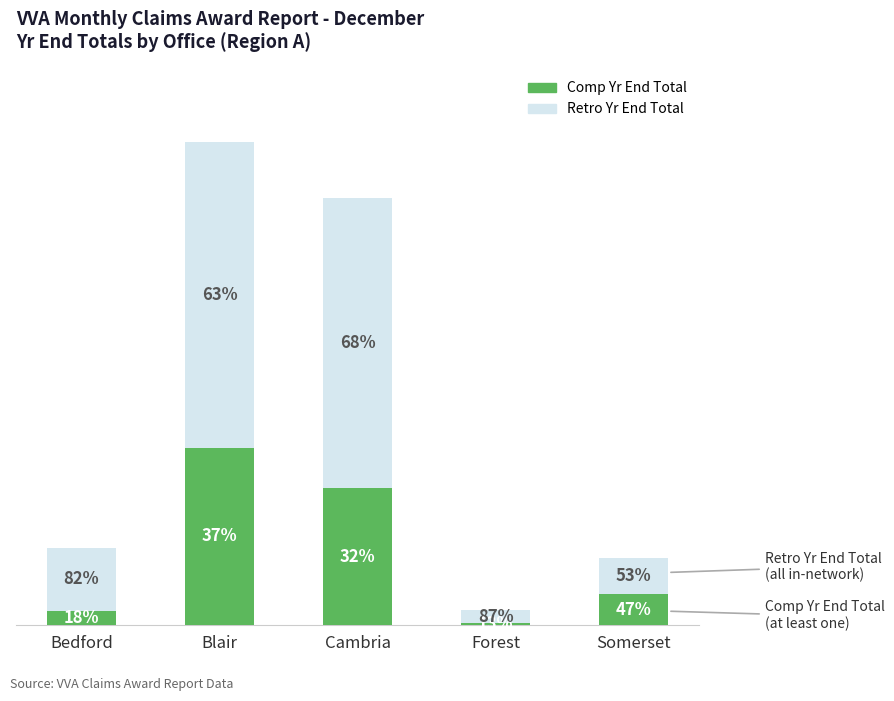

What are all the series names shown in the legend?

Comp Yr End Total, Retro Yr End Total